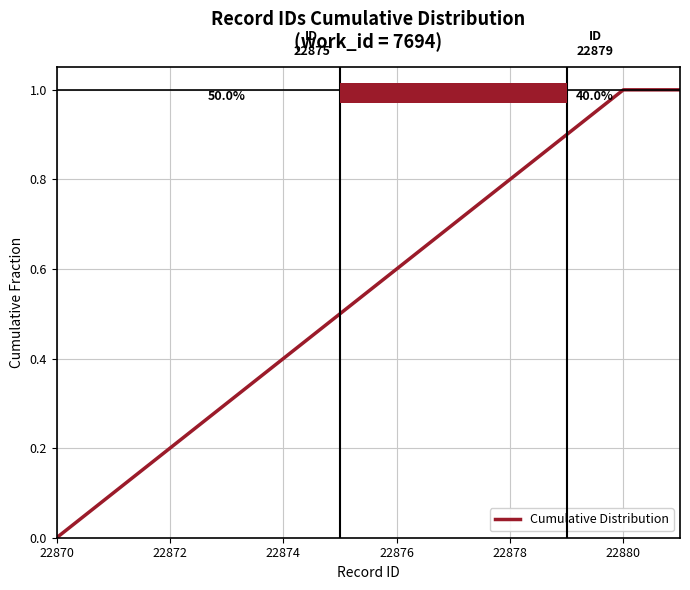

What is the difference between the maximum and minimum values?

1.0